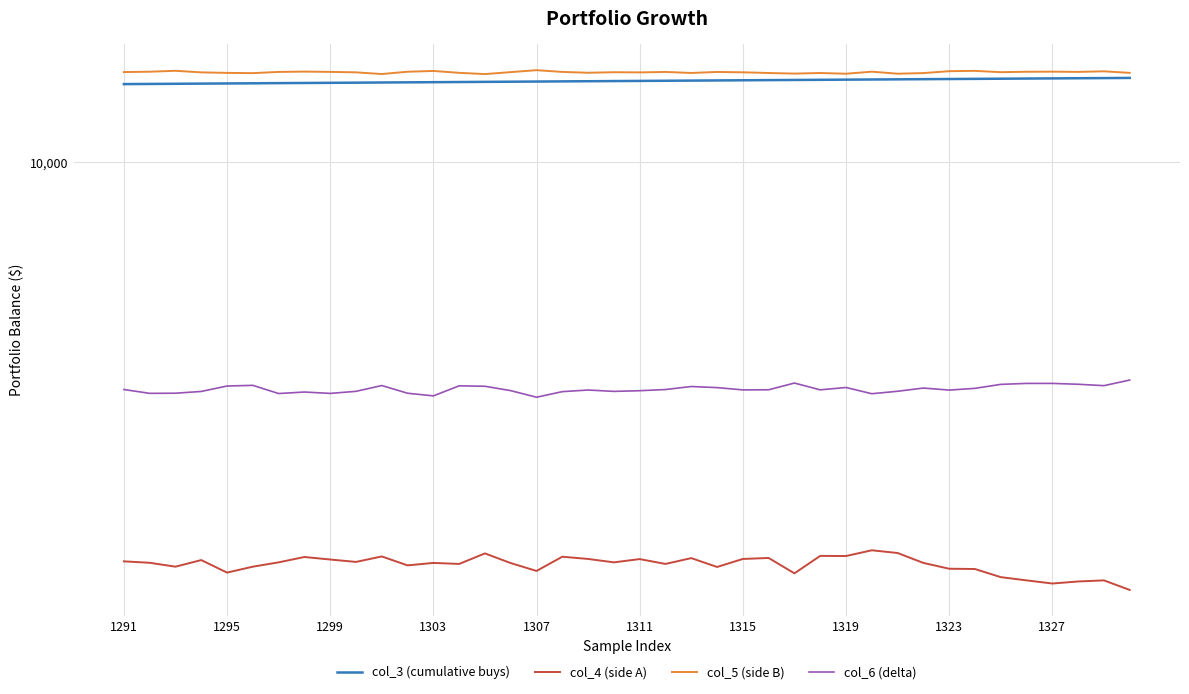

At how many categories does at least one series exceed 7819?

40